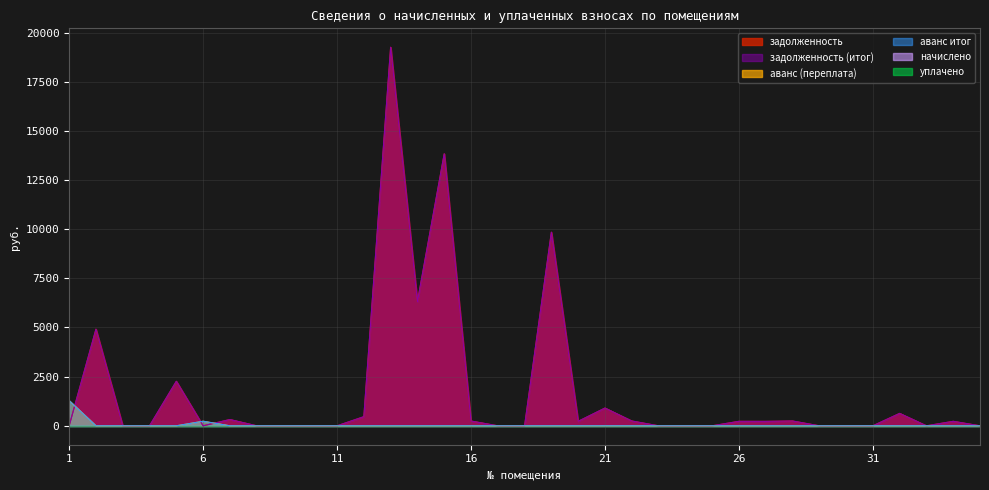

Is it true that аванс (переплата) equals 0.0 at 8?

True